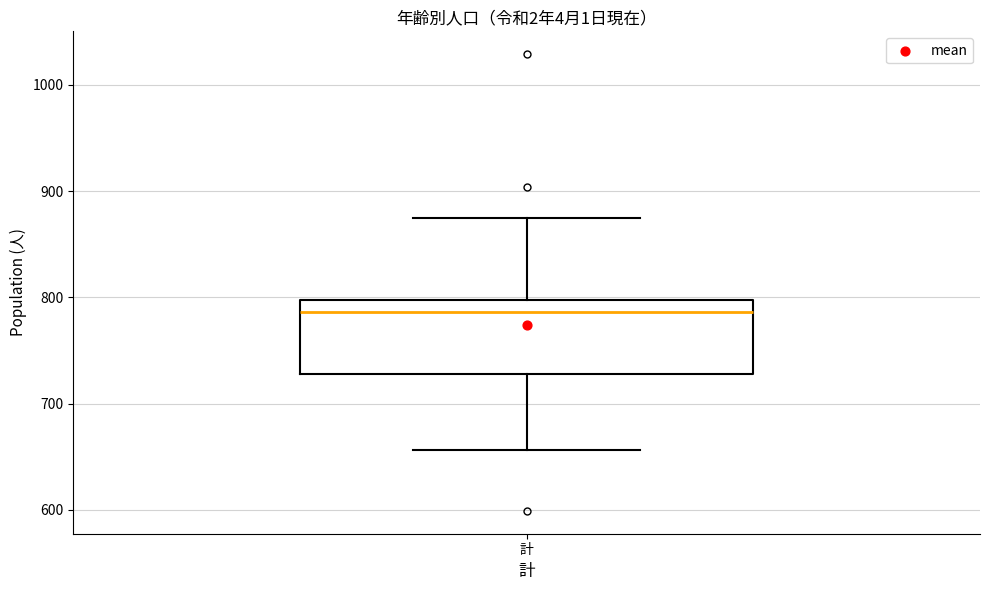

Read this box plot against the y-axis: the position of the median line, the range covered by the box, and the ends of both whiskers. The values are not printed on the chart, so give them approximately, as read against the axis.

median 790, box 730 to 800, whiskers 660 to 880